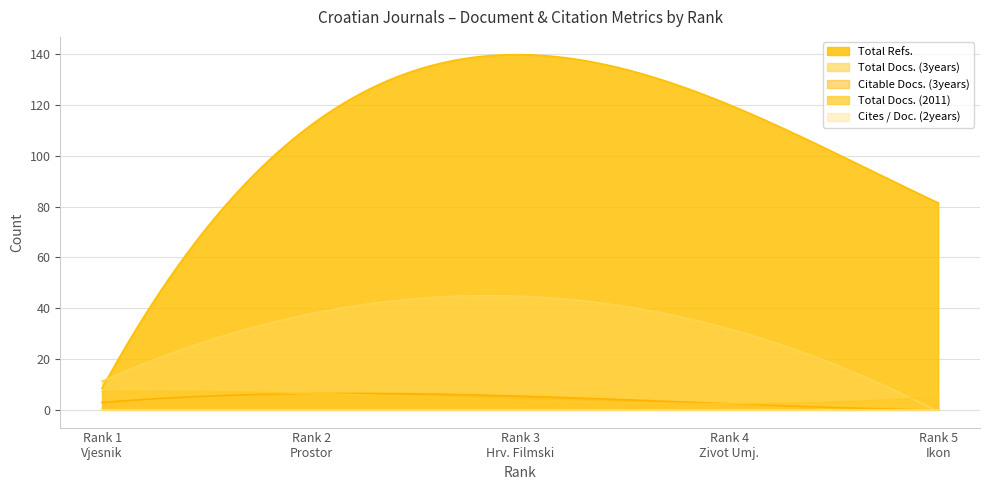

The Citable Docs. (3years) series shows 6 at 3. True or false?

True